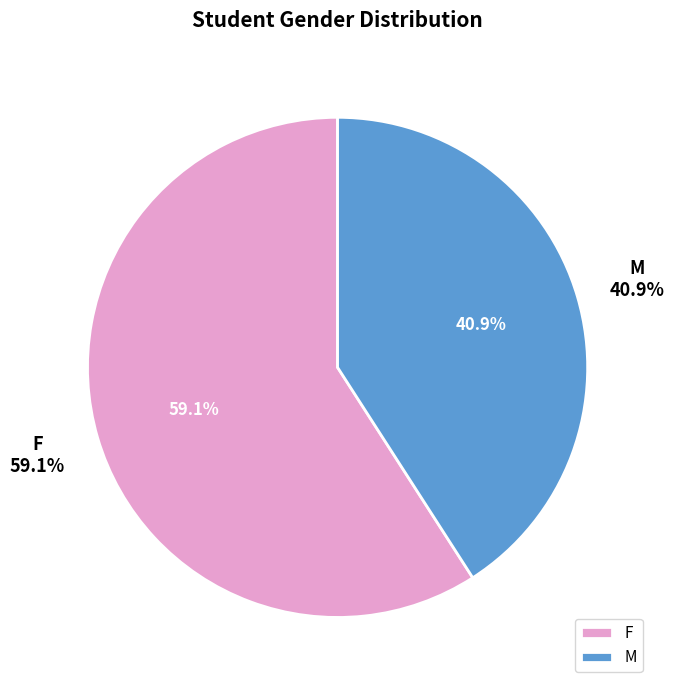

What is the change in value from F to M?

-8